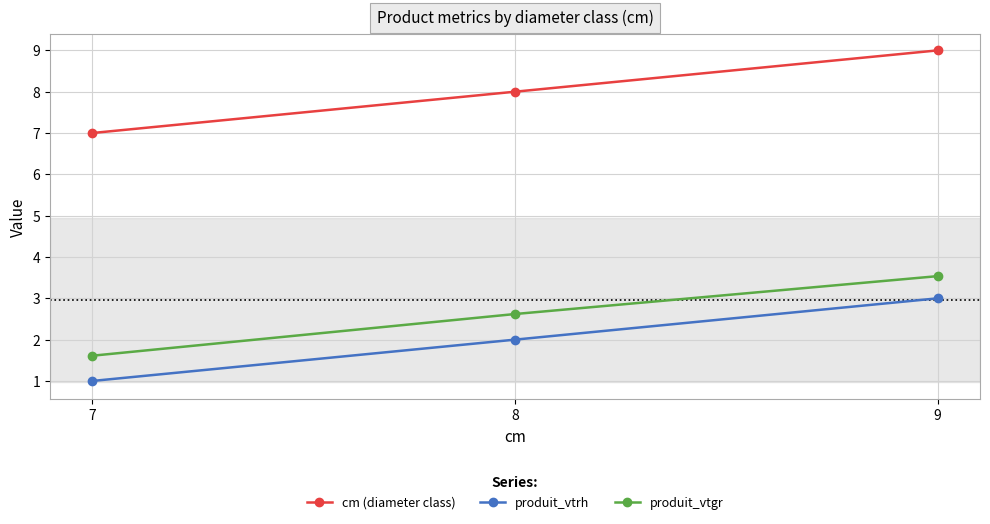

At which label does produit_vtgr reach its peak?

9